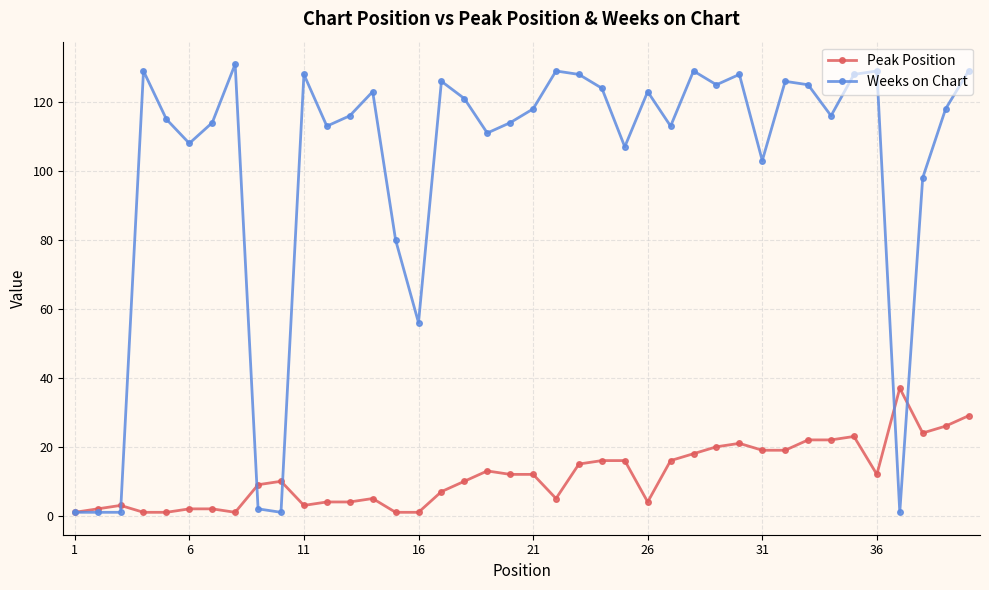

Which series has the widest spread of values?

Weeks on Chart